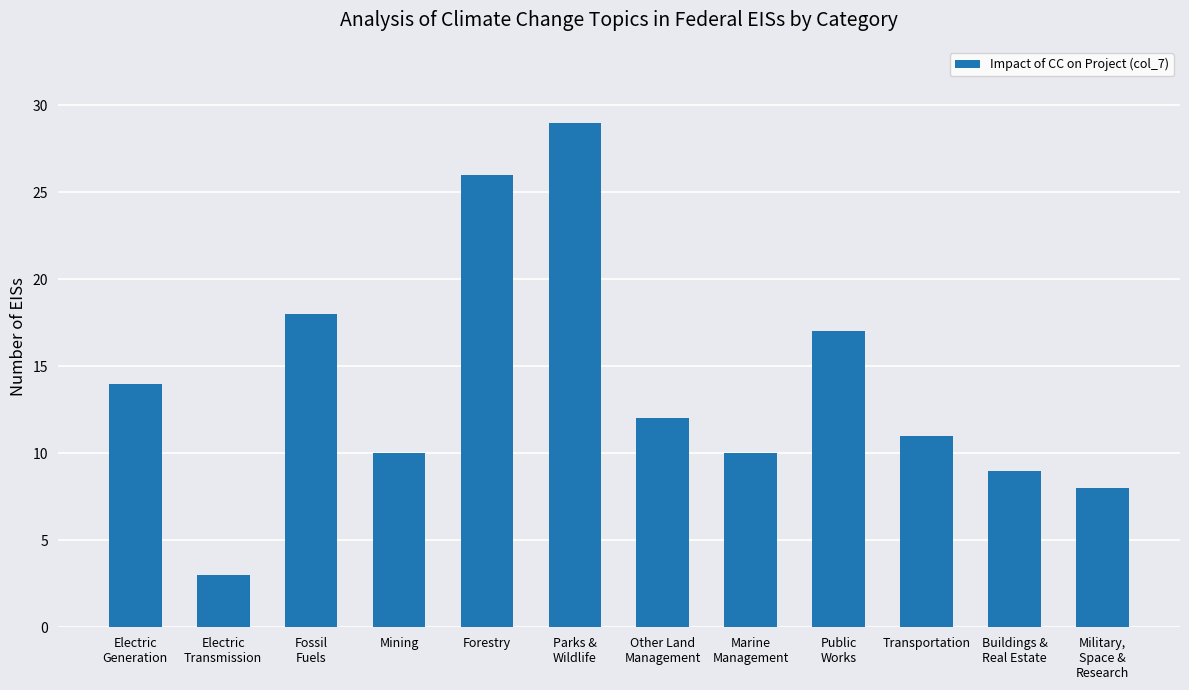

What is the label of the 11th bar from the left?

Buildings &
Real Estate